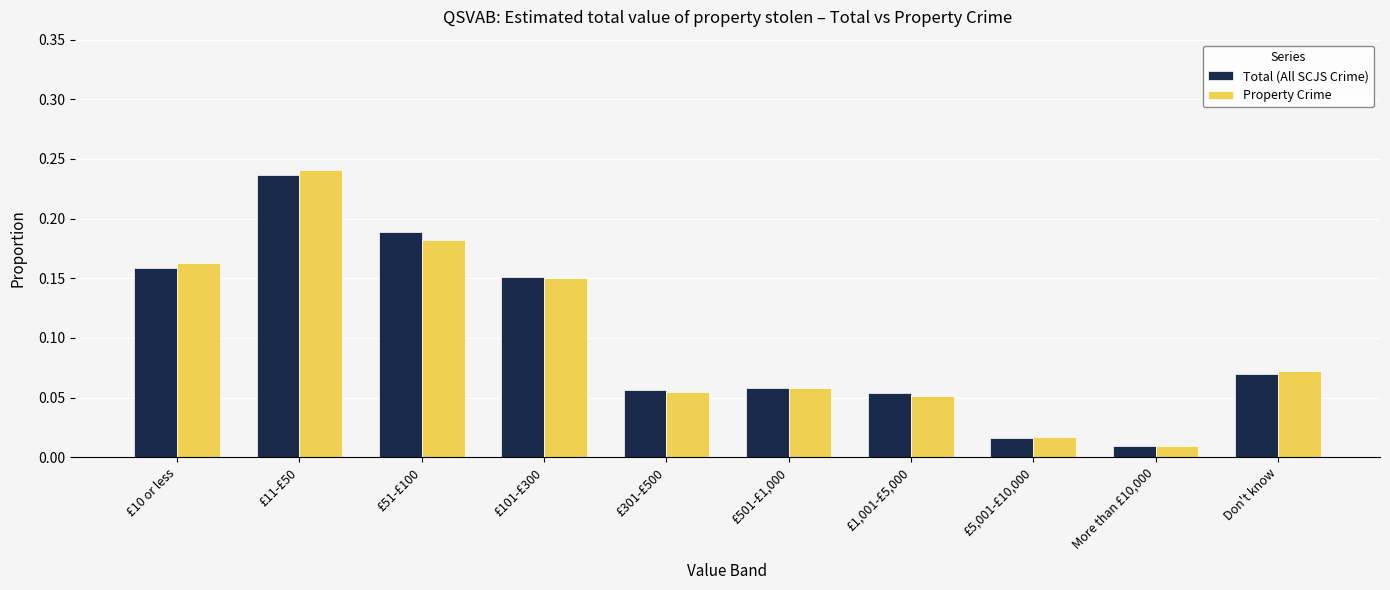

Is the value of Property Crime at £1,001-£5,000 greater than the value of Total (All SCJS Crime) at £101-£300?

No